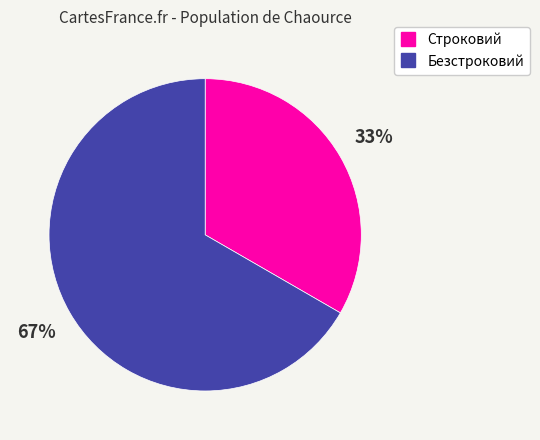

To the nearest percent, what portion does Безстроковий represent?

67%